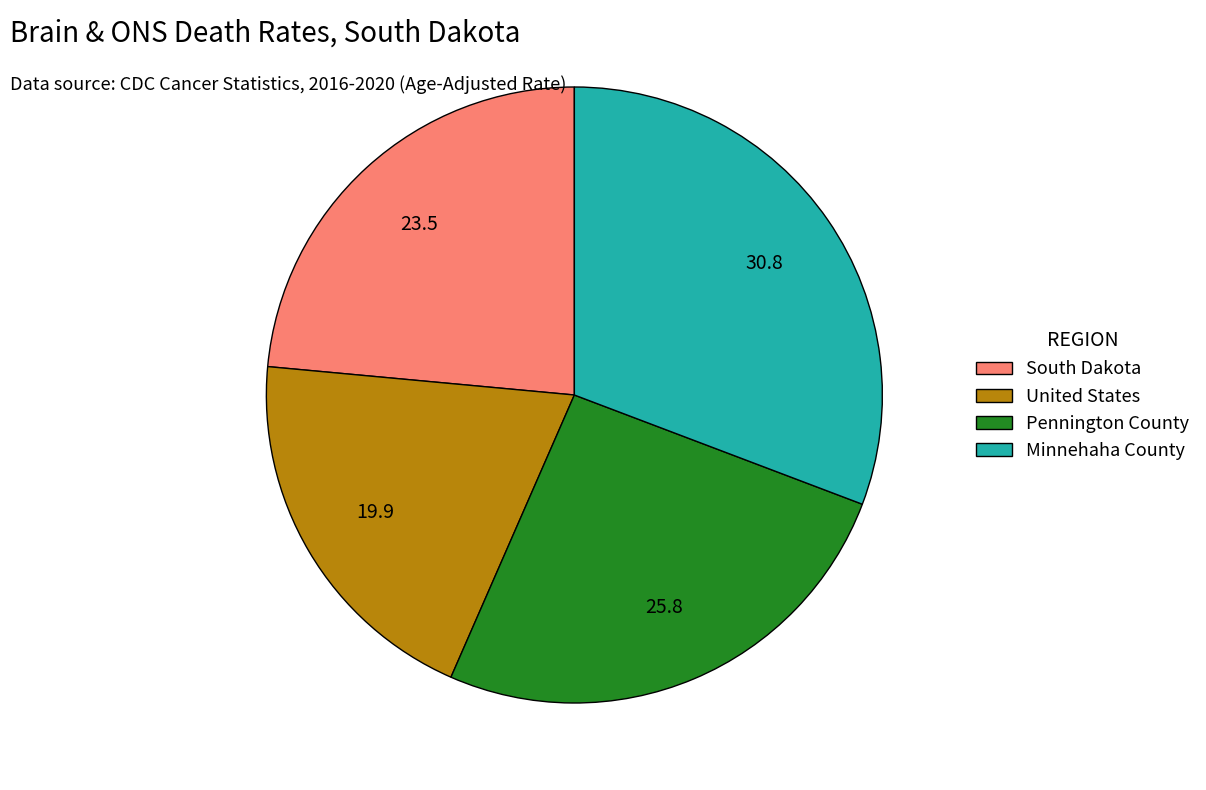

Combined, do South Dakota and Minnehaha County account for over 50%?

Yes